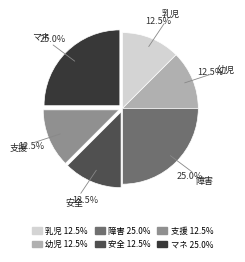

Approximately how many times larger is the value at 幼児 compared to 安全?

1.0